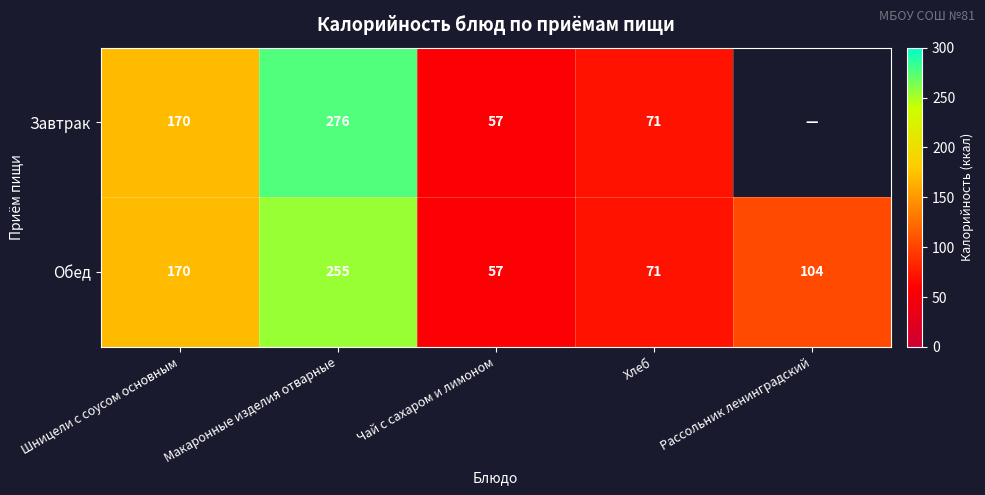

List the labels in order of Обед value, largest first.

Макаронные изделия отварные, Шницели с соусом основным, Рассольник ленинградский, Хлеб, Чай с сахаром и лимоном